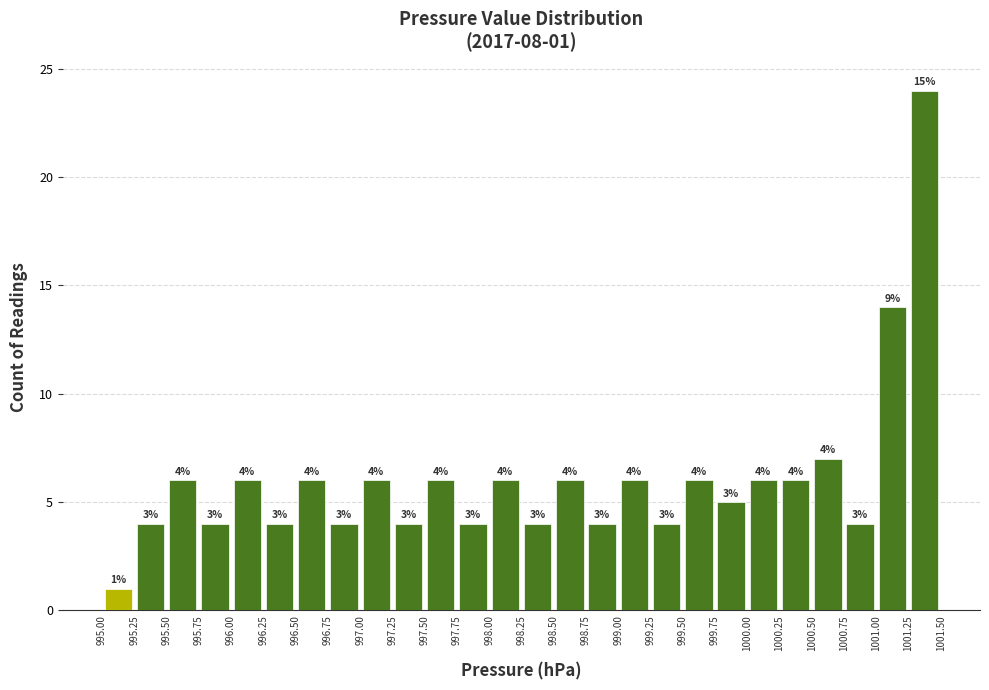

Which range on the x-axis has the tallest bar?

1001.25 to 1001.50